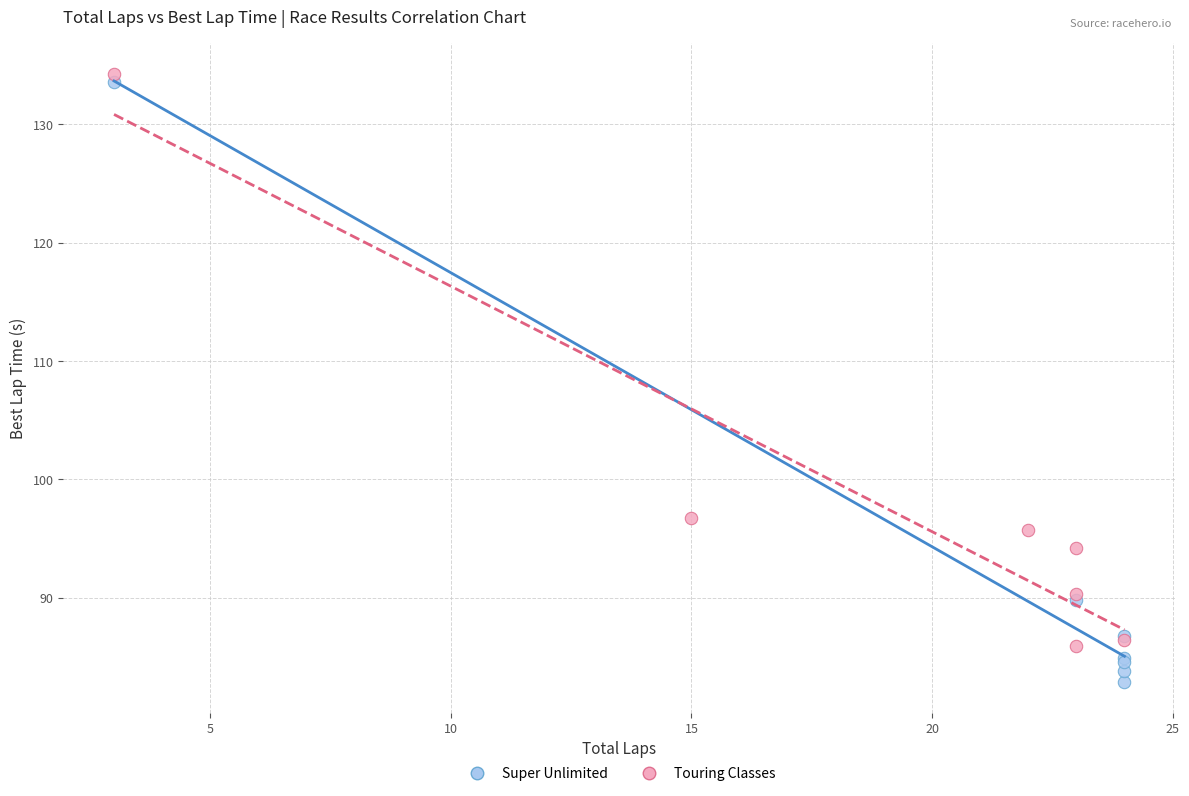

Which series has the largest Y range (max minus min)?

Super Unlimited